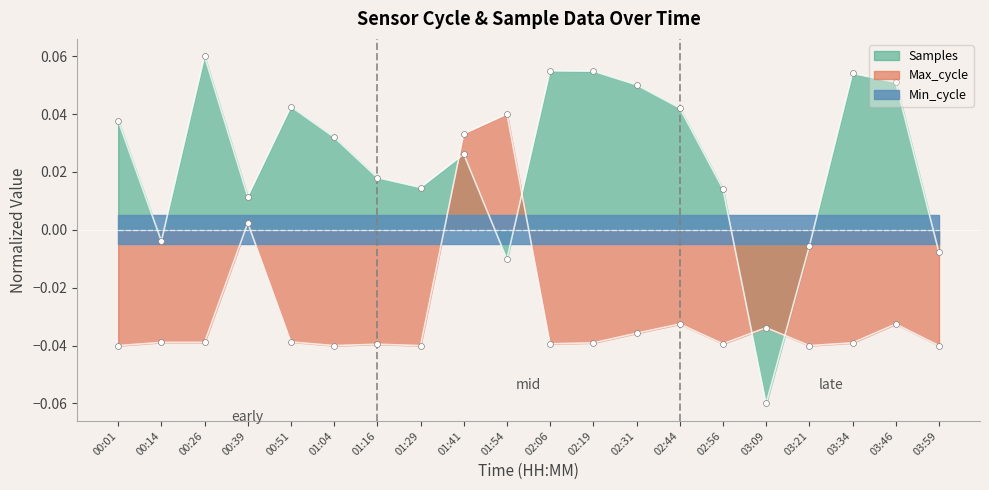

At how many categories does at least one series exceed 0?

16